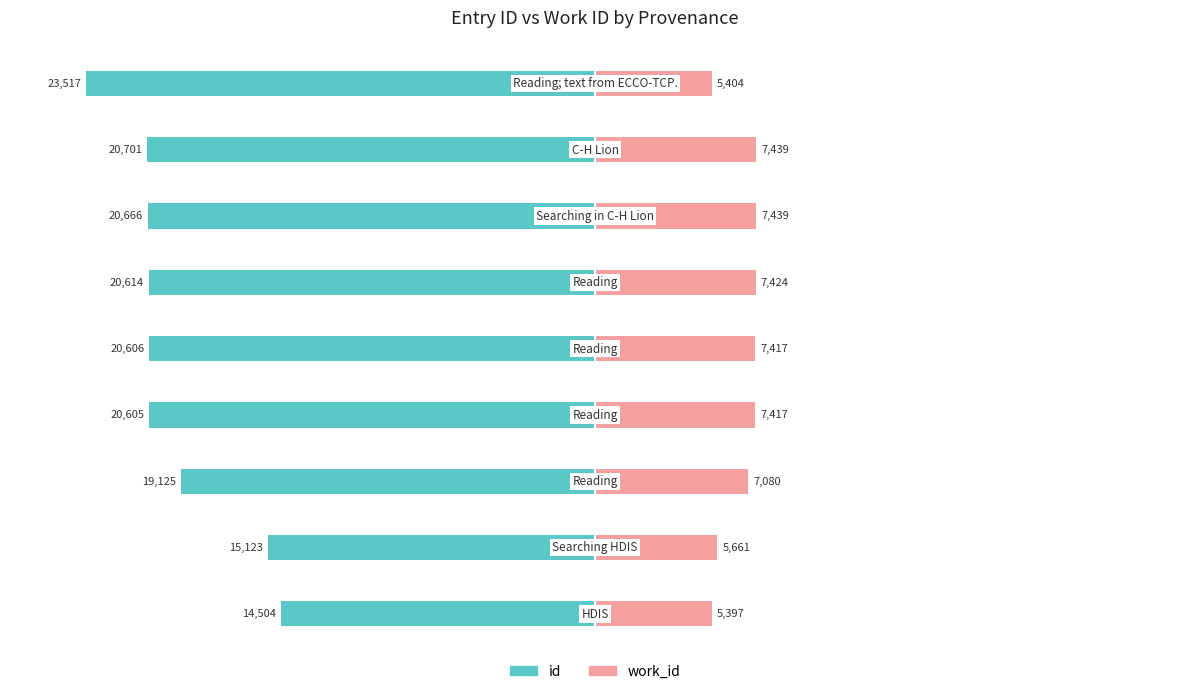

How many categories are shown in the chart?

9